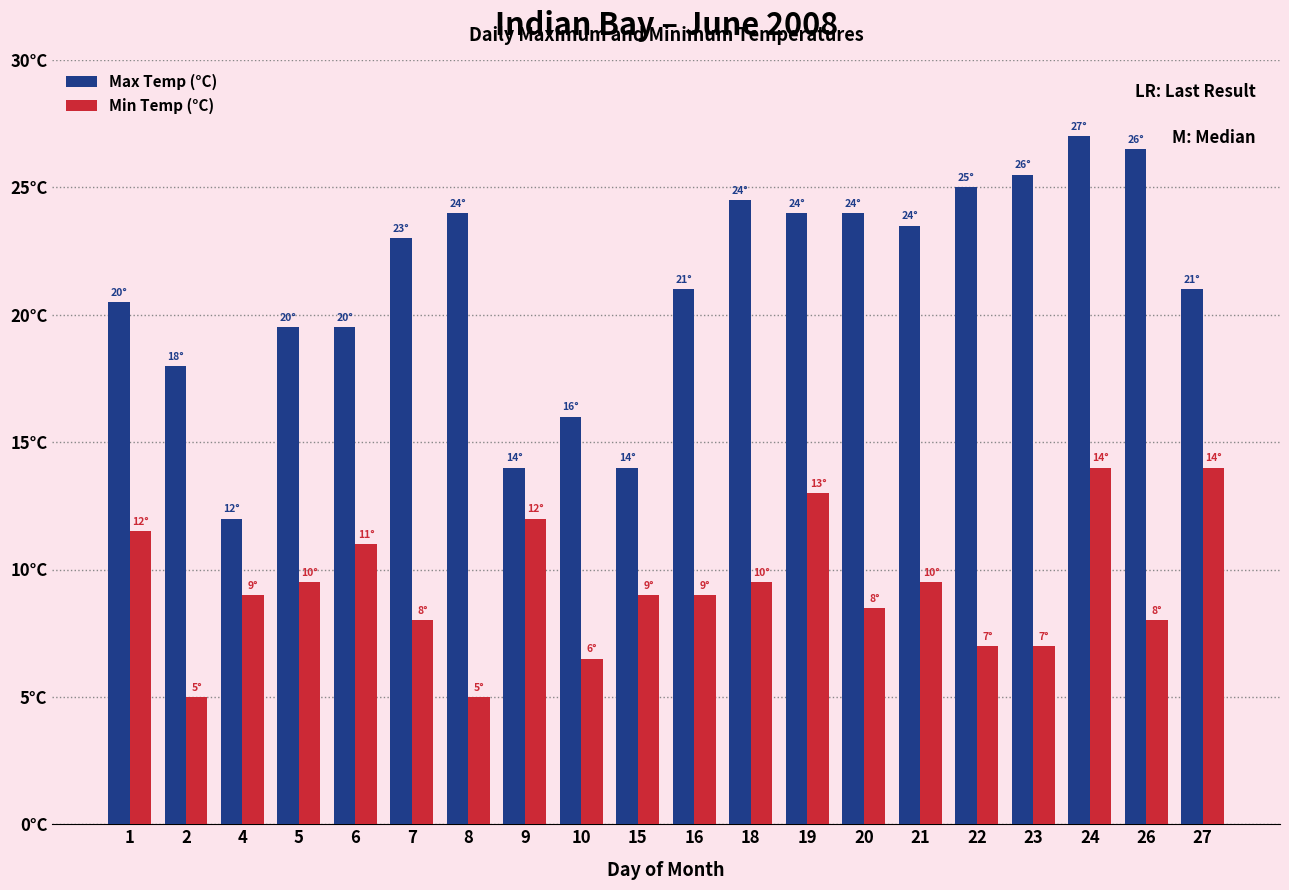

Does the chart contain stacked bars?

No